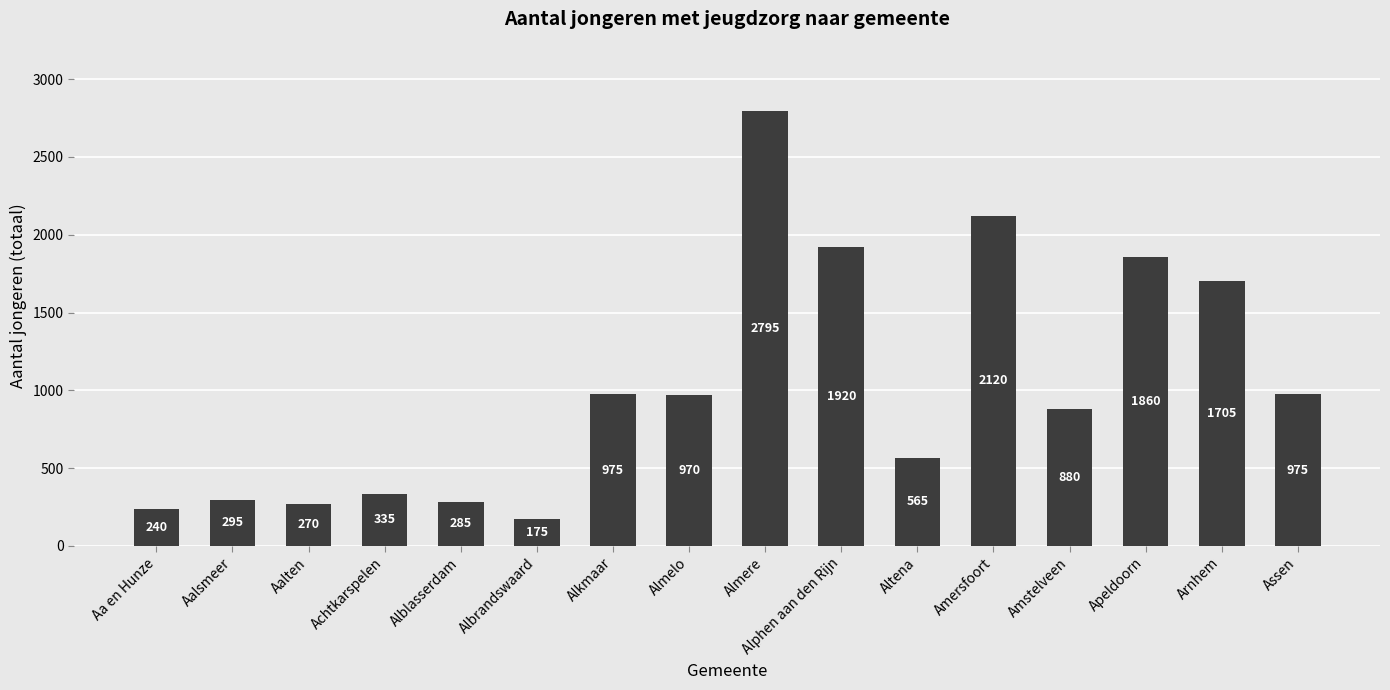

Reading left to right, extract all data points from this chart.

240	295	270	335	285	175	975	970	2795	1920	565	2120	880	1860	1705	975